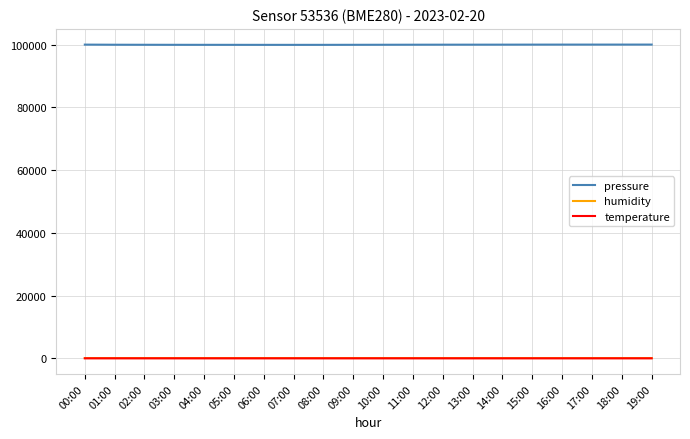

Is it true that humidity equals 91.1 at 00:00?

True